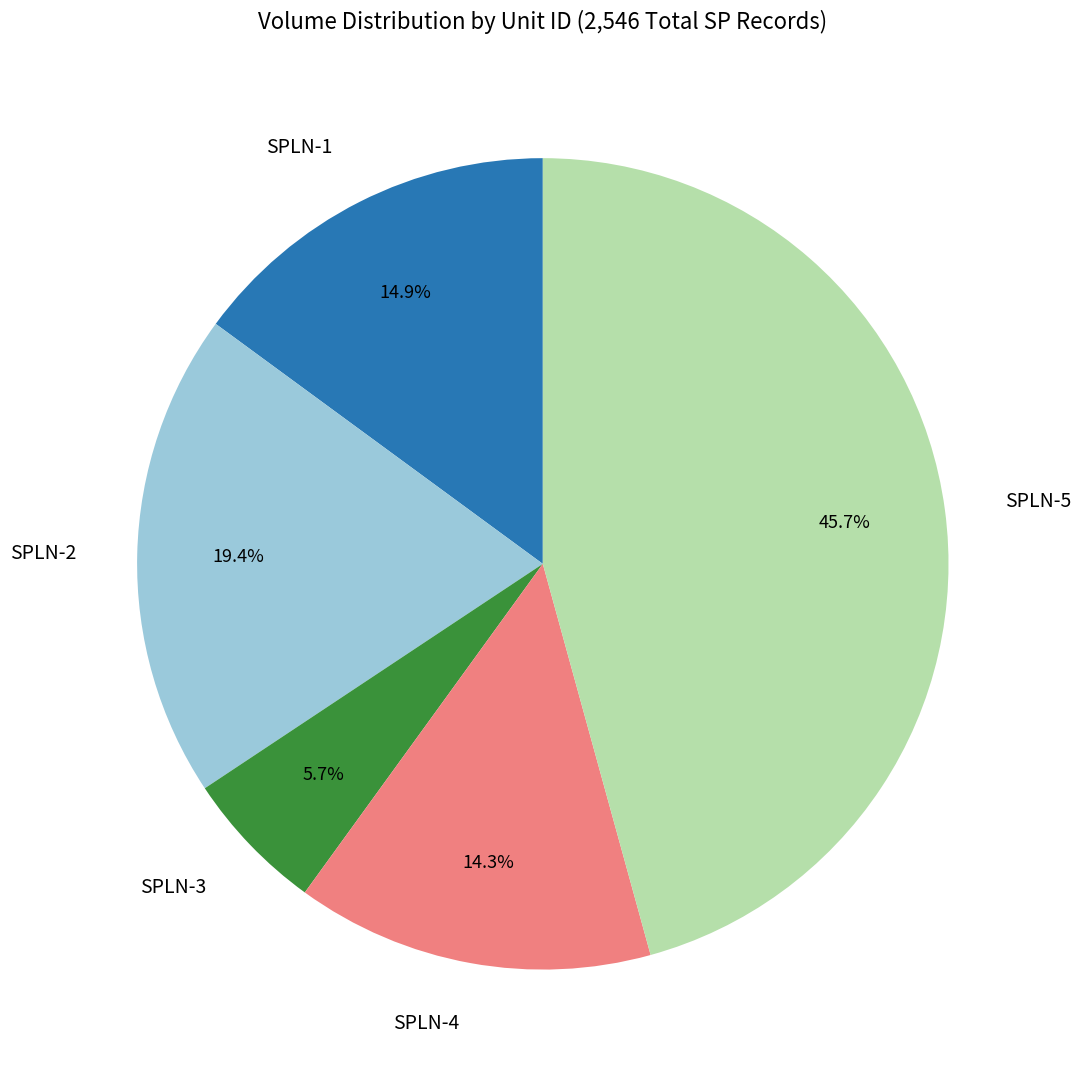

Does any single category account for the majority?

No